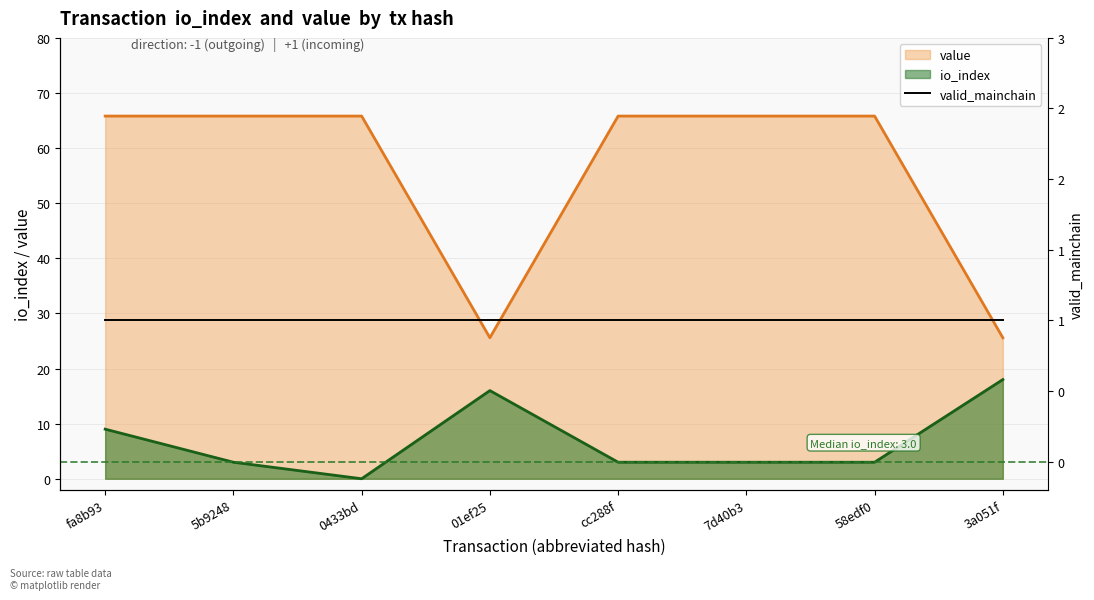

The value series shows 106.1 at 58edf0. True or false?

False